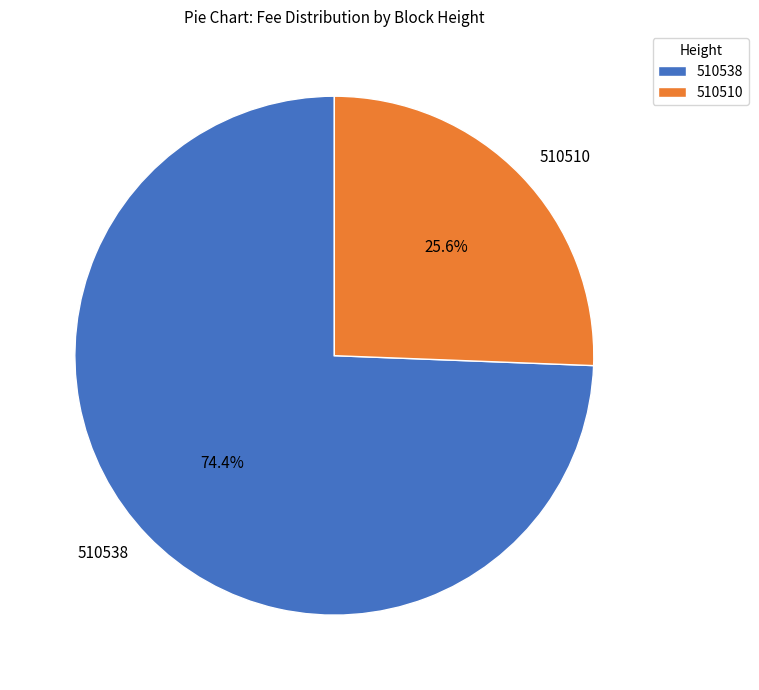

To the nearest percent, what portion does 510510 represent?

26%